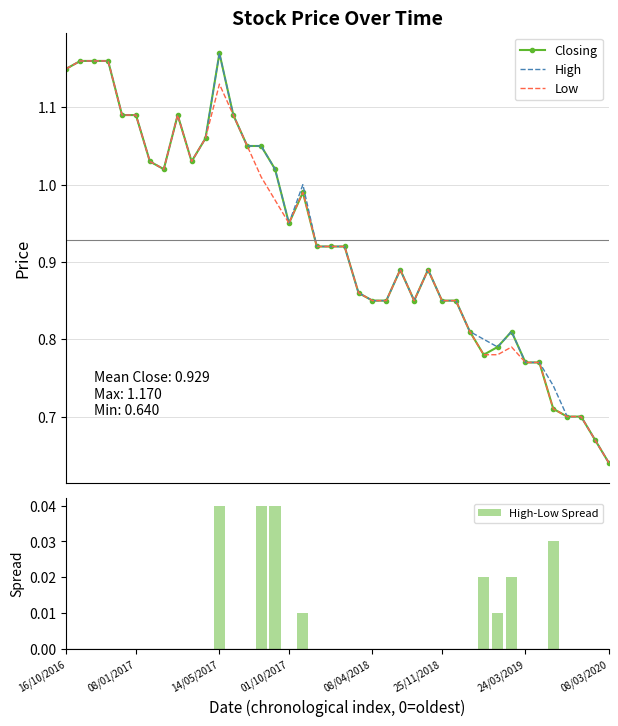

What is the difference between the maximum and minimum values in the High series?

0.5